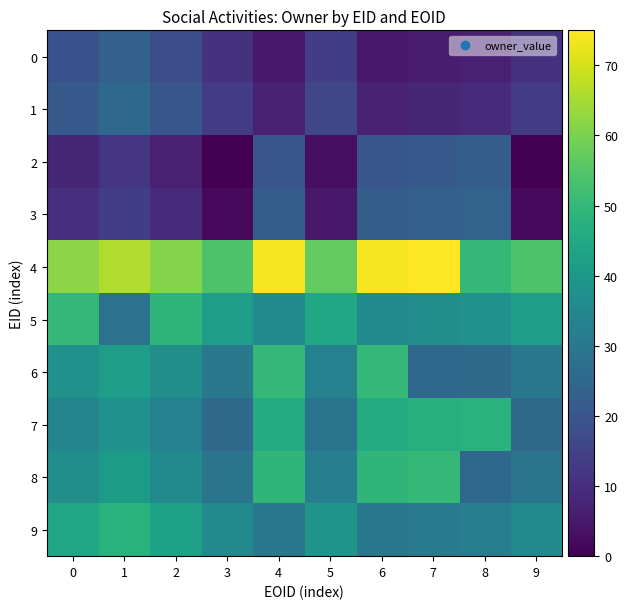

What is the maximum value shown in the chart?

75